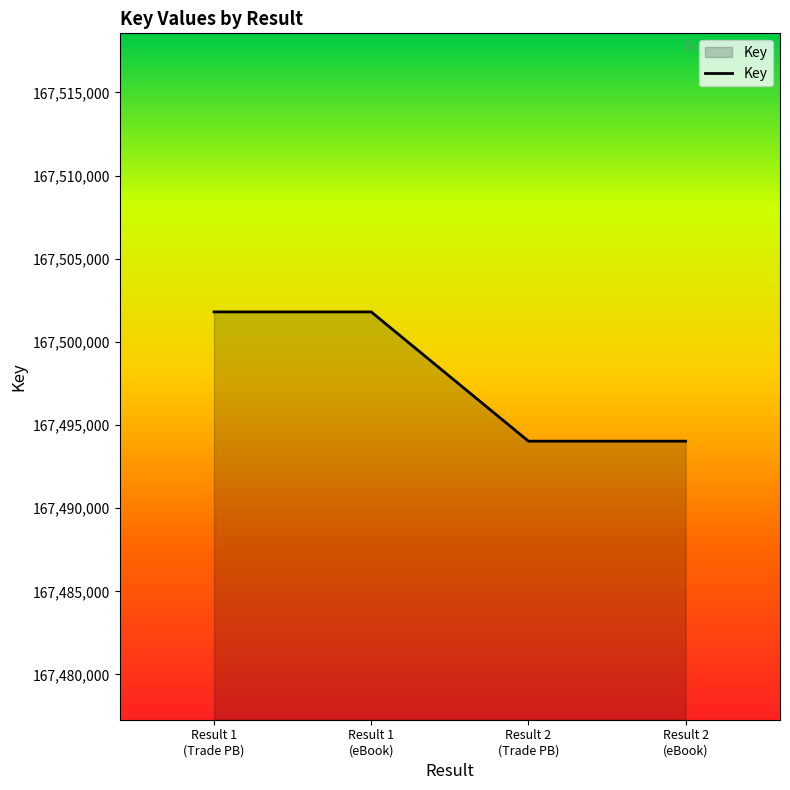

Which has a higher value, Result 1
(Trade PB) or Result 2
(eBook)?

Result 1
(Trade PB)